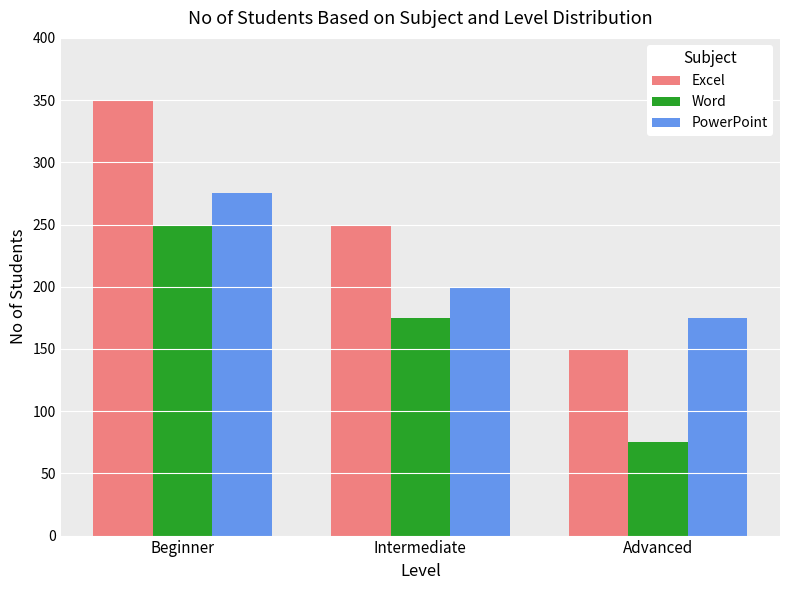

What is the sum of the Word values at Intermediate and Beginner?

425